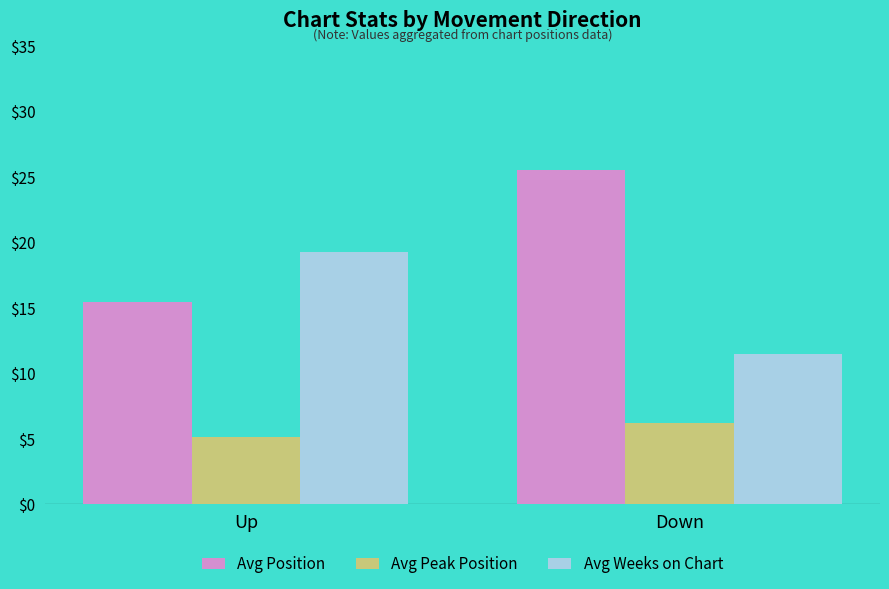

How many categories are shown in the chart?

2